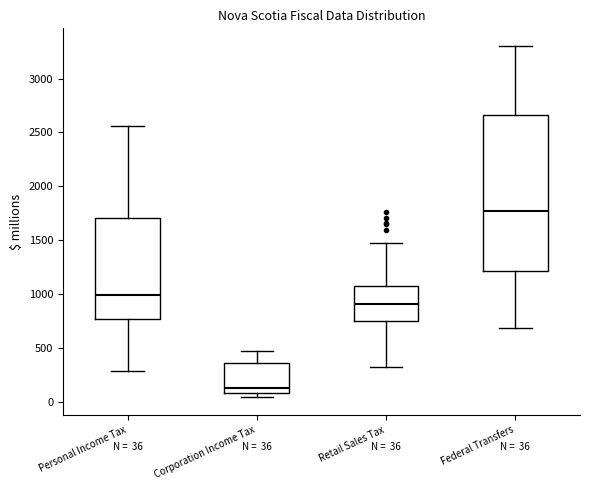

Which box has the lowest median line?

Corporation Income Tax